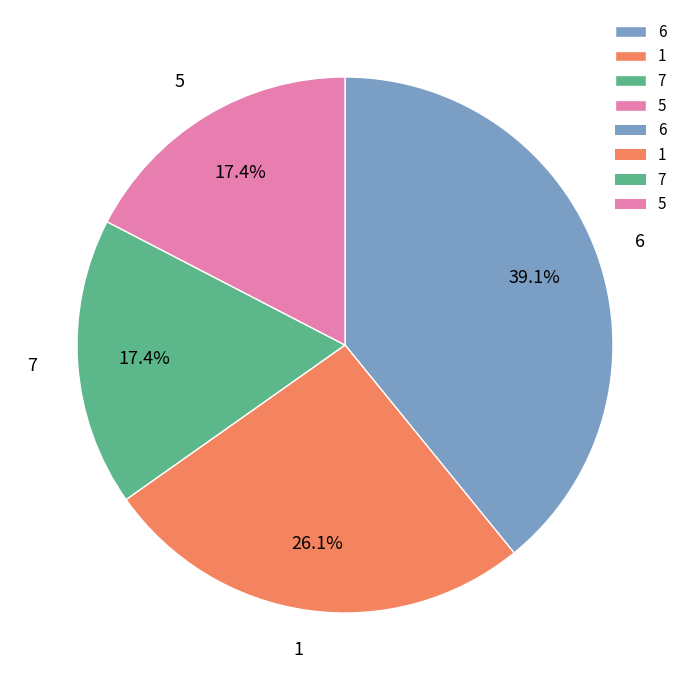

How much of the chart is everything except 7?

82.6%